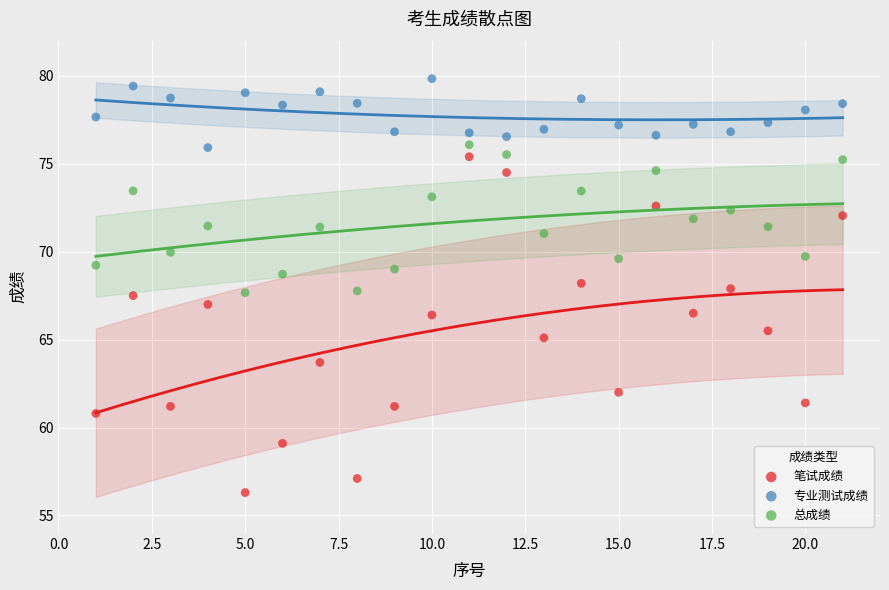

Which series reaches the minimum Y coordinate?

笔试成绩